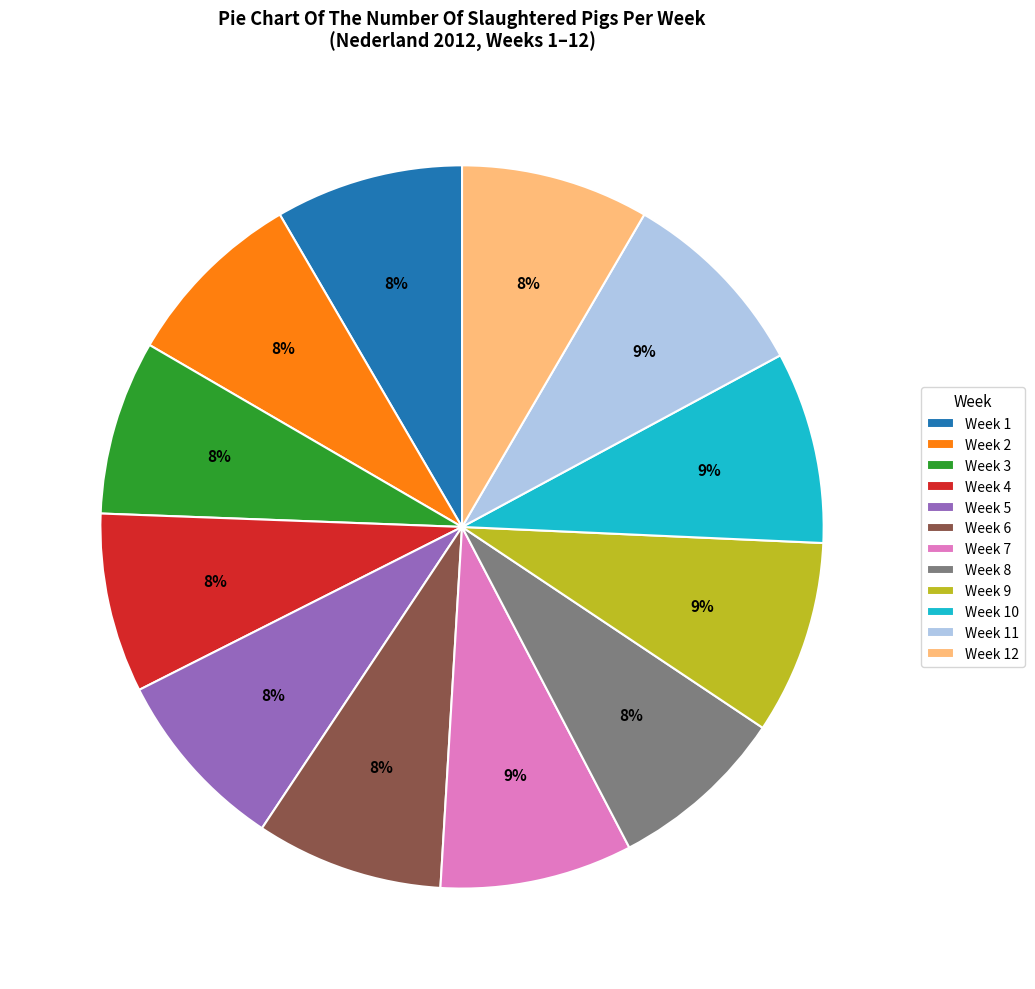

Count the number of slices in the pie.

12